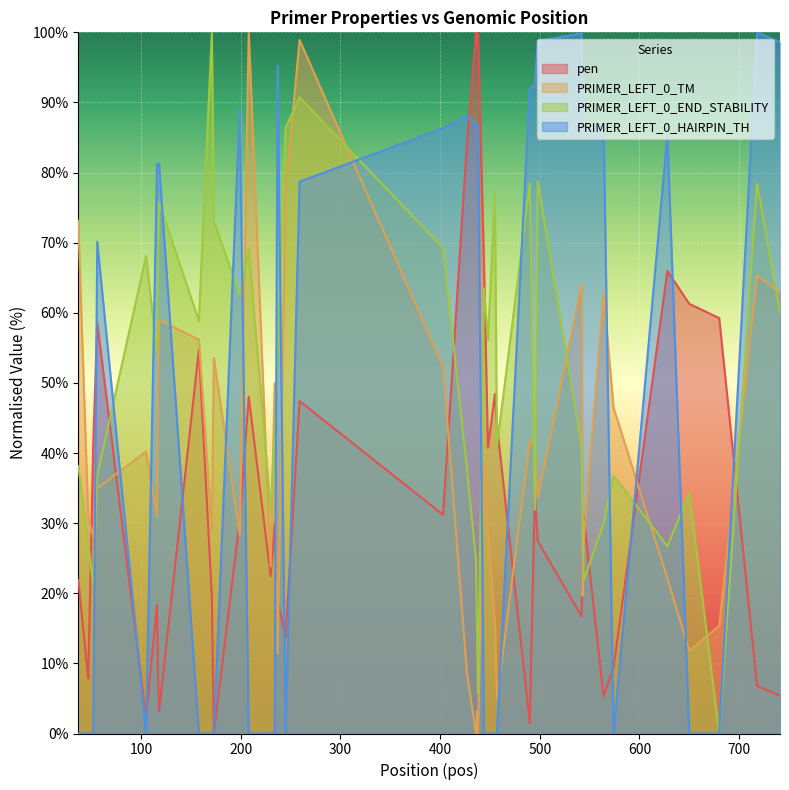

Which series ends up on top after the final intersection of PRIMER_LEFT_0_END_STABILITY and PRIMER_LEFT_0_TM?

PRIMER_LEFT_0_TM